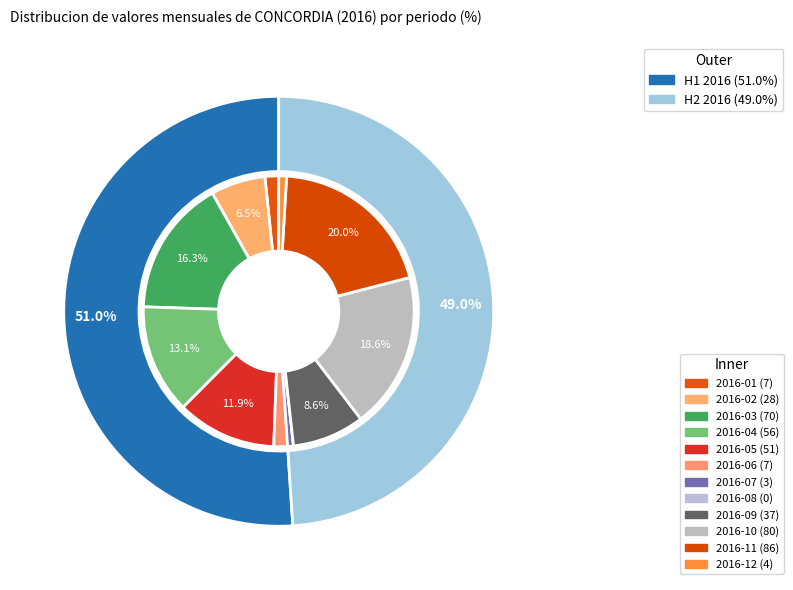

True or false: 2016-12 accounts for 1% of the total.

True